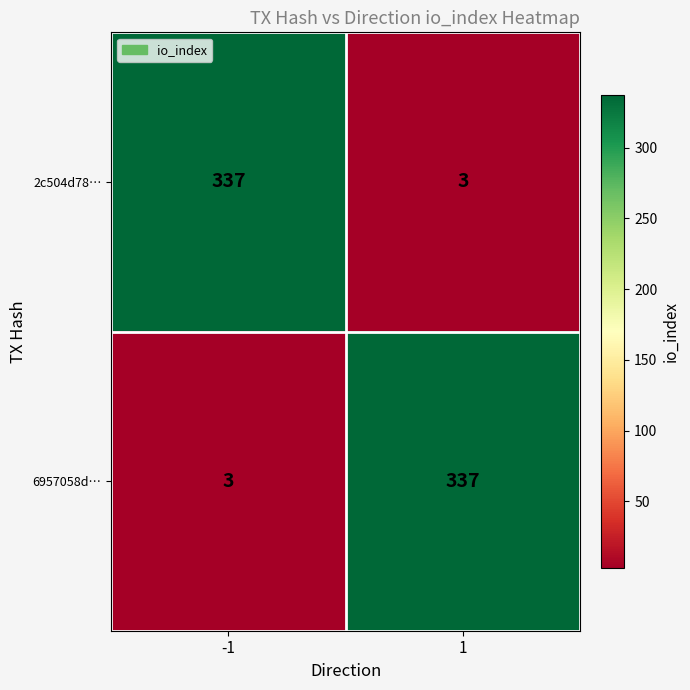

What is the difference between the 2c504d78… values at 1 and -1?

334